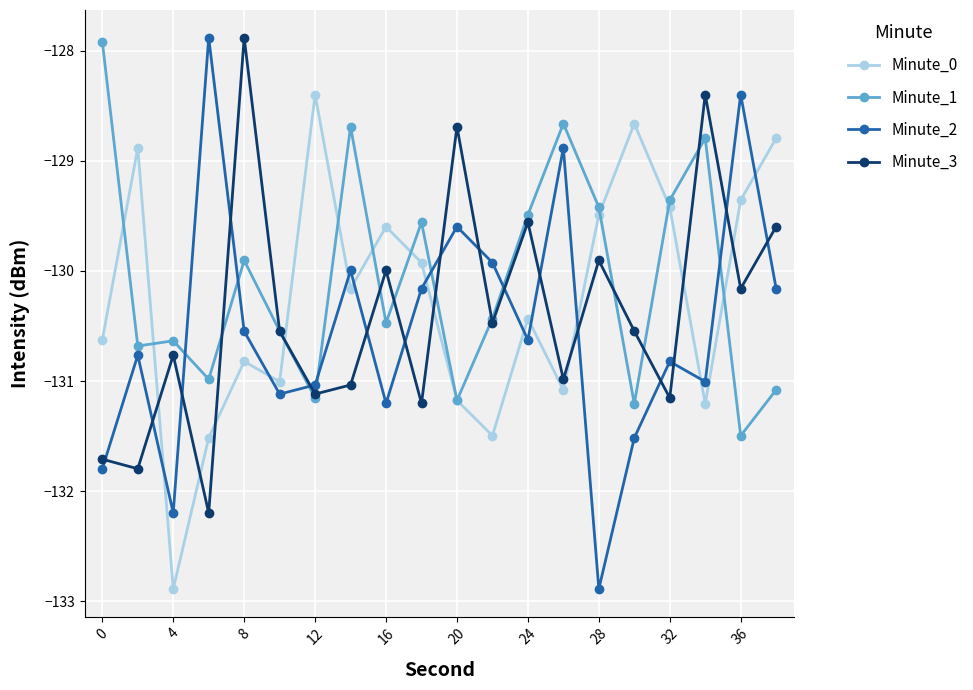

What is the greatest value displayed?

-127.9